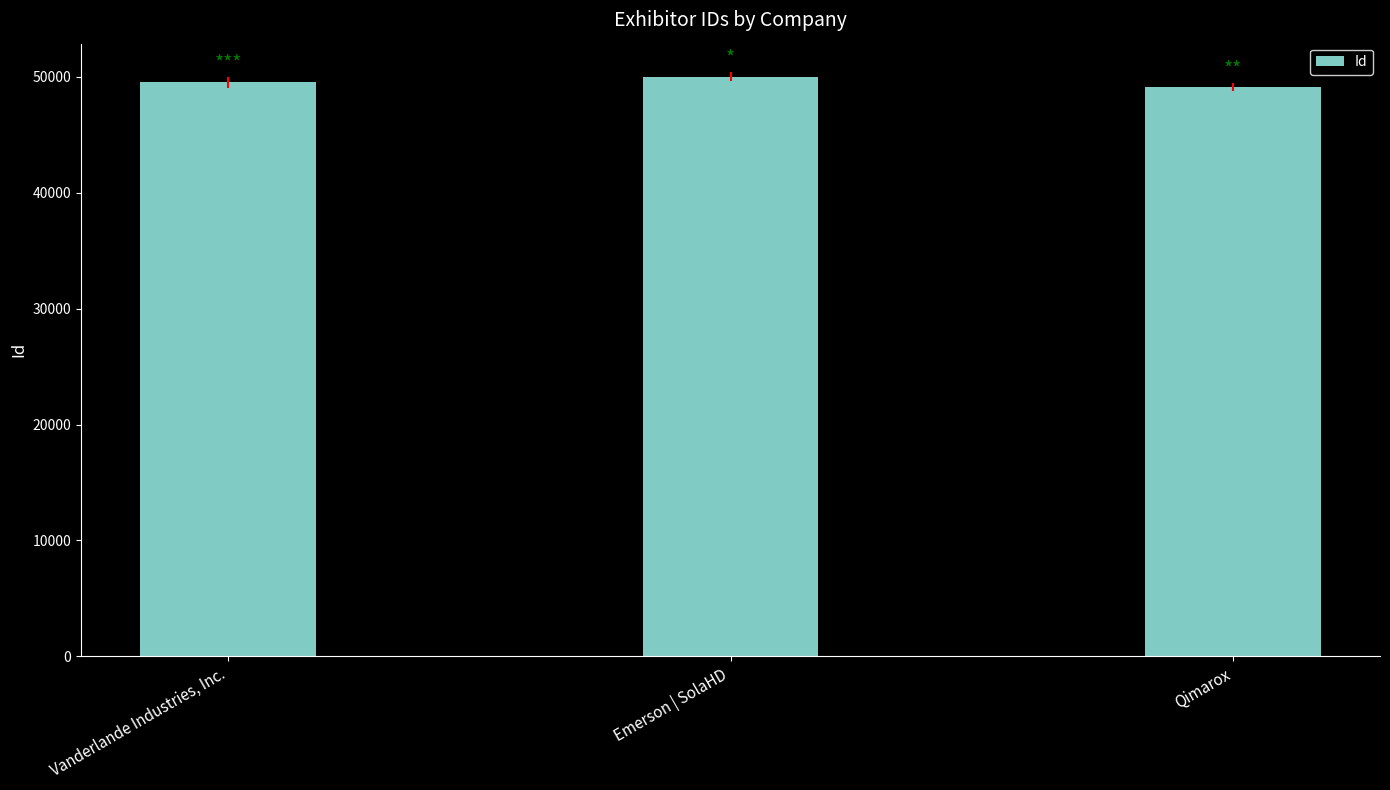

The chart shows a value of 49537 at Vanderlande Industries, Inc.. True or false?

True